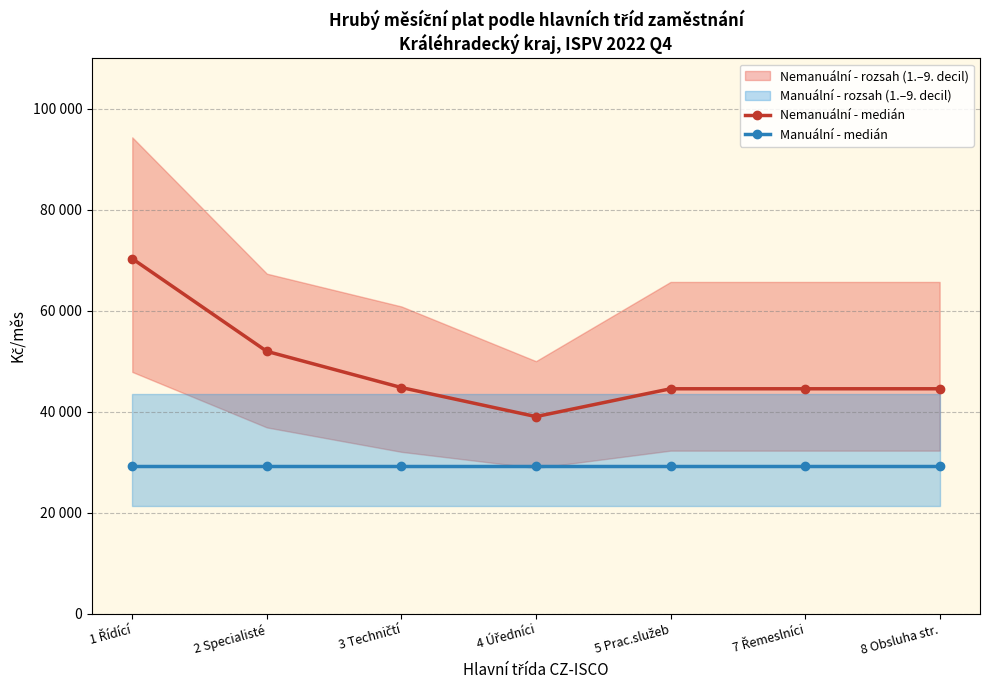

Read the Nemanuální - medián value at 8 Obsluha str..

44541.7